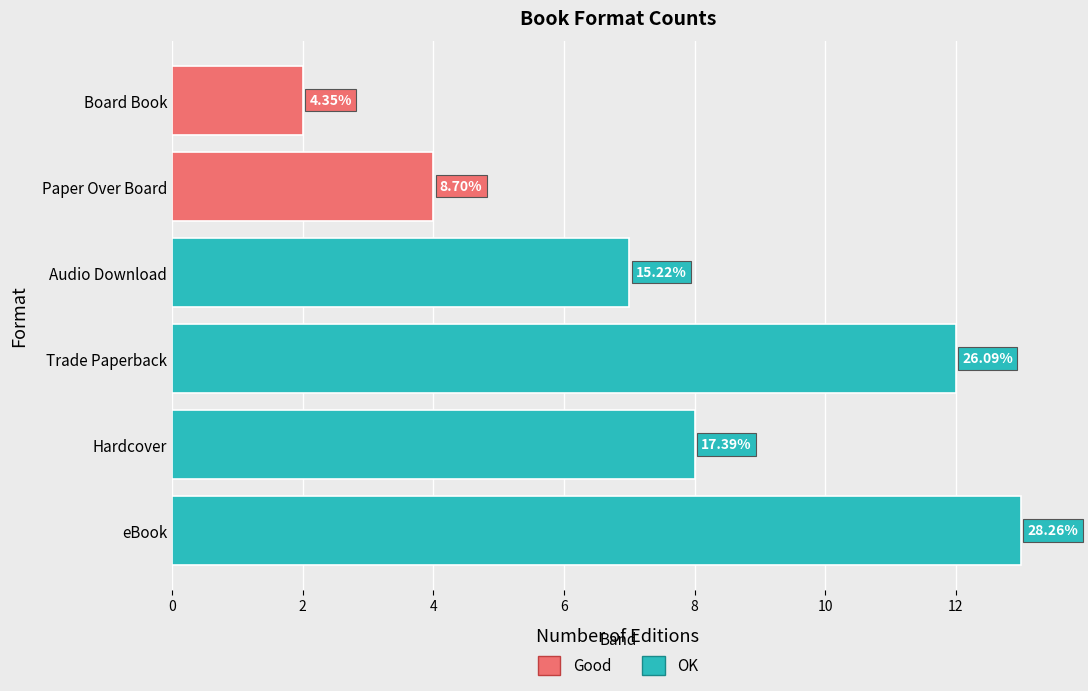

Are the bars horizontal?

Yes